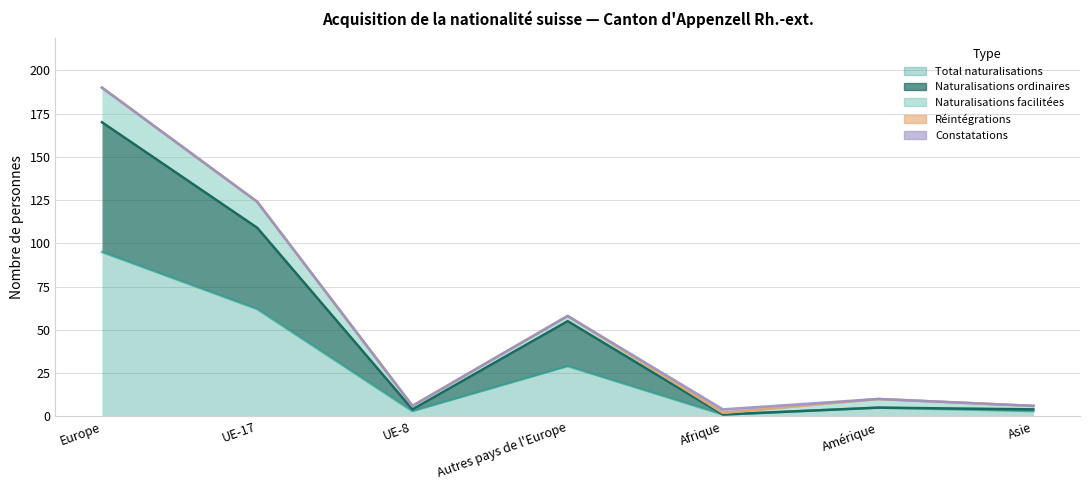

At how many categories does at least one series exceed 47?

2